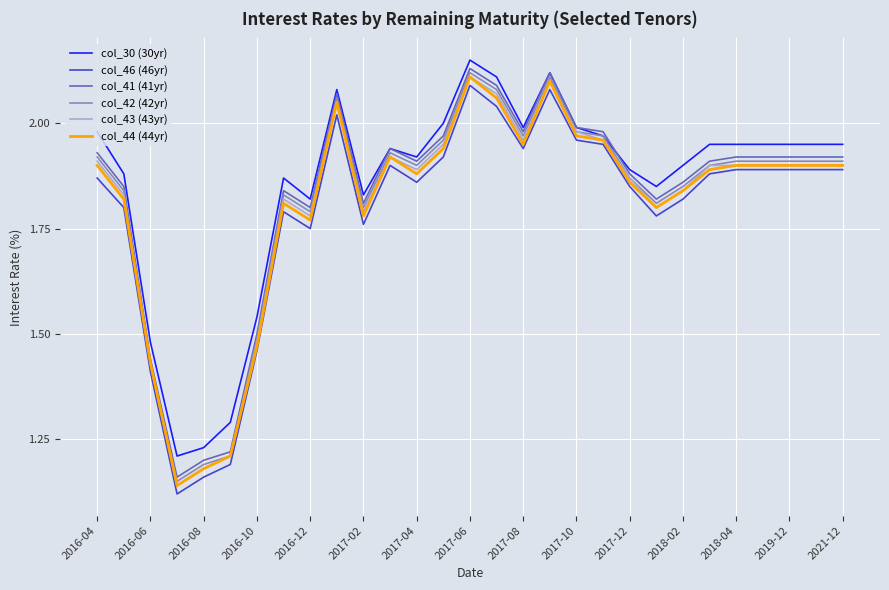

True or false: col_41 (41yr) and col_46 (46yr) intersect in this chart.

False